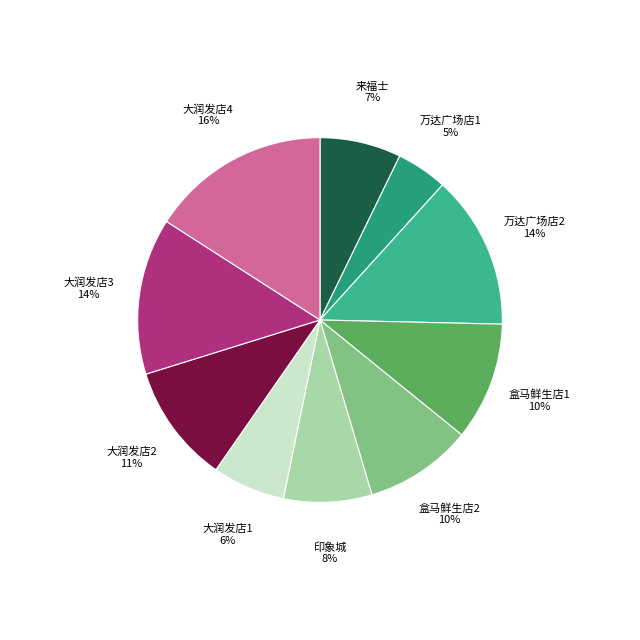

Which category has the biggest portion of the pie?

大润发店4